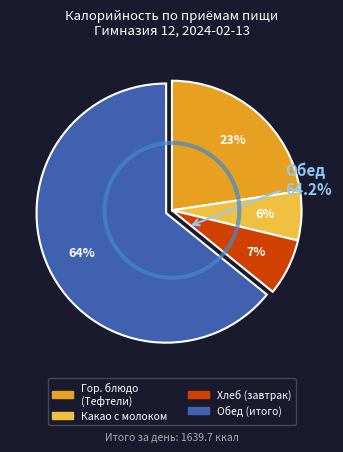

What is the largest slice in the pie chart?

Обед